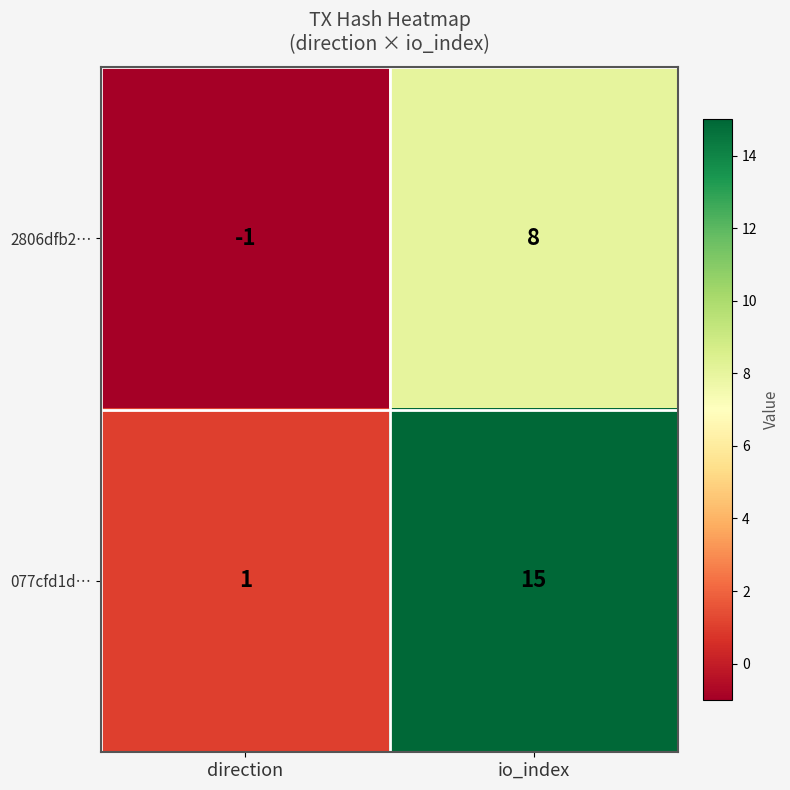

Reading left to right, extract all data points from this chart.

2806dfb2…: direction=-1	io_index=8
077cfd1d…: direction=1	io_index=15